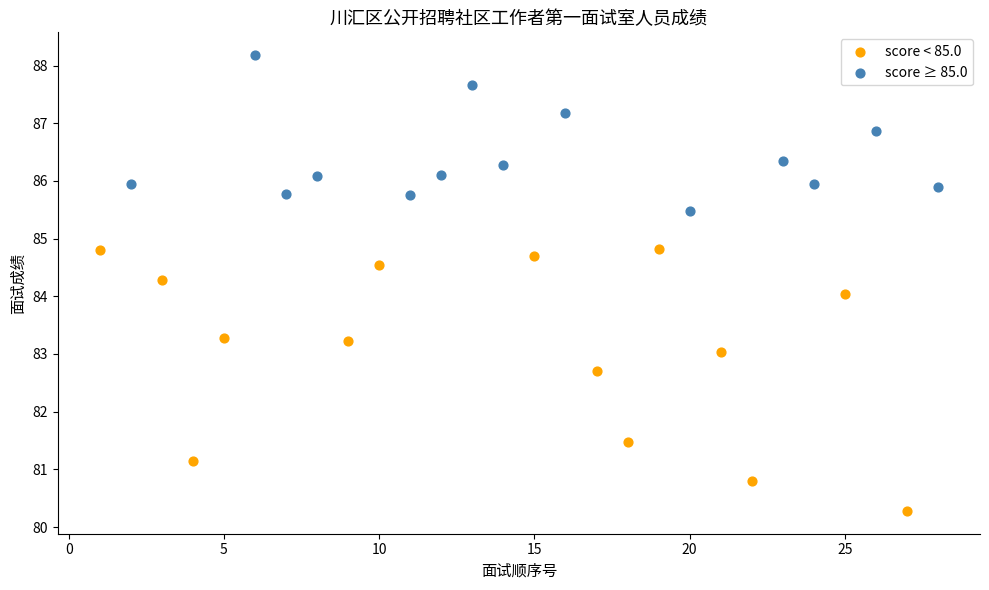

Which series reaches the maximum Y coordinate?

score ≥ 85.0